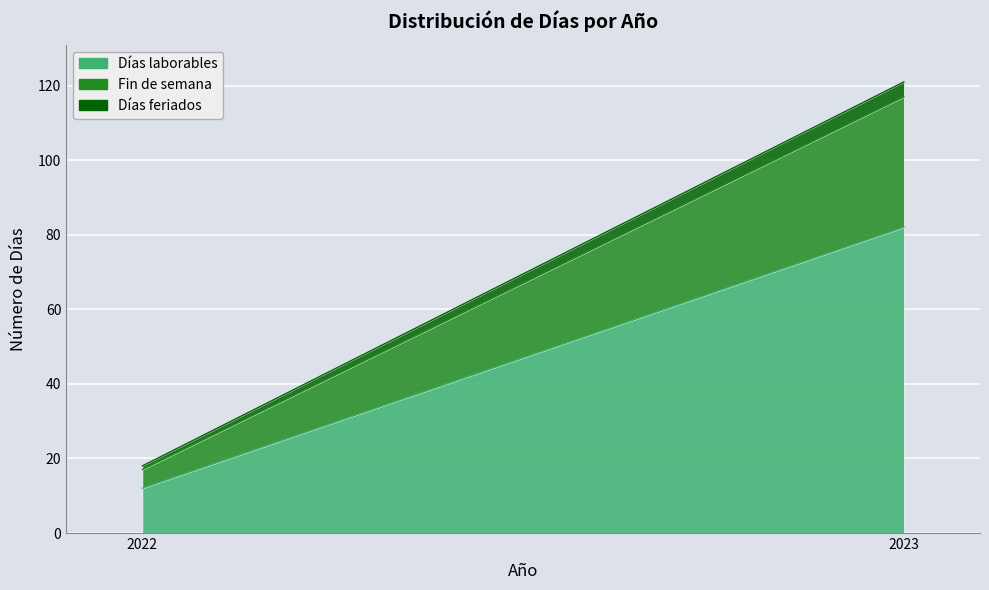

The value of Días feriados at 2022 is 1. True or false?

True